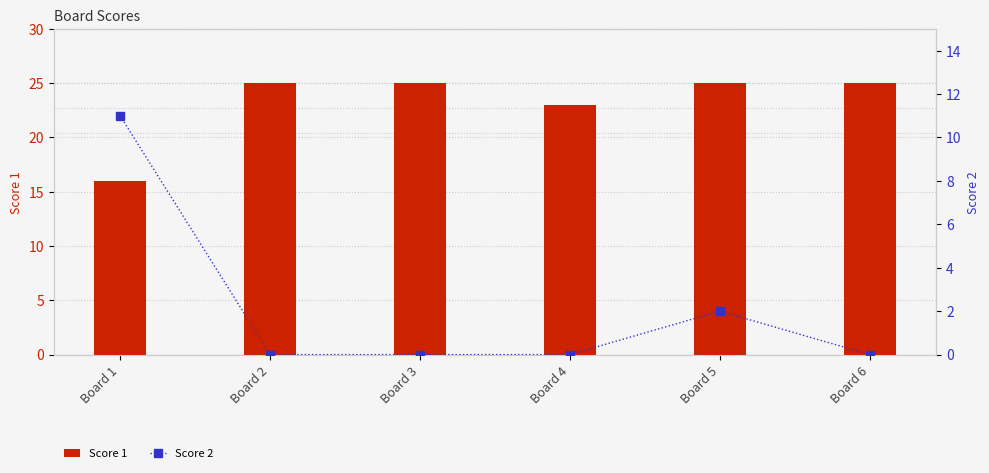

What is the difference between the highest and lowest values at Board 5?

23